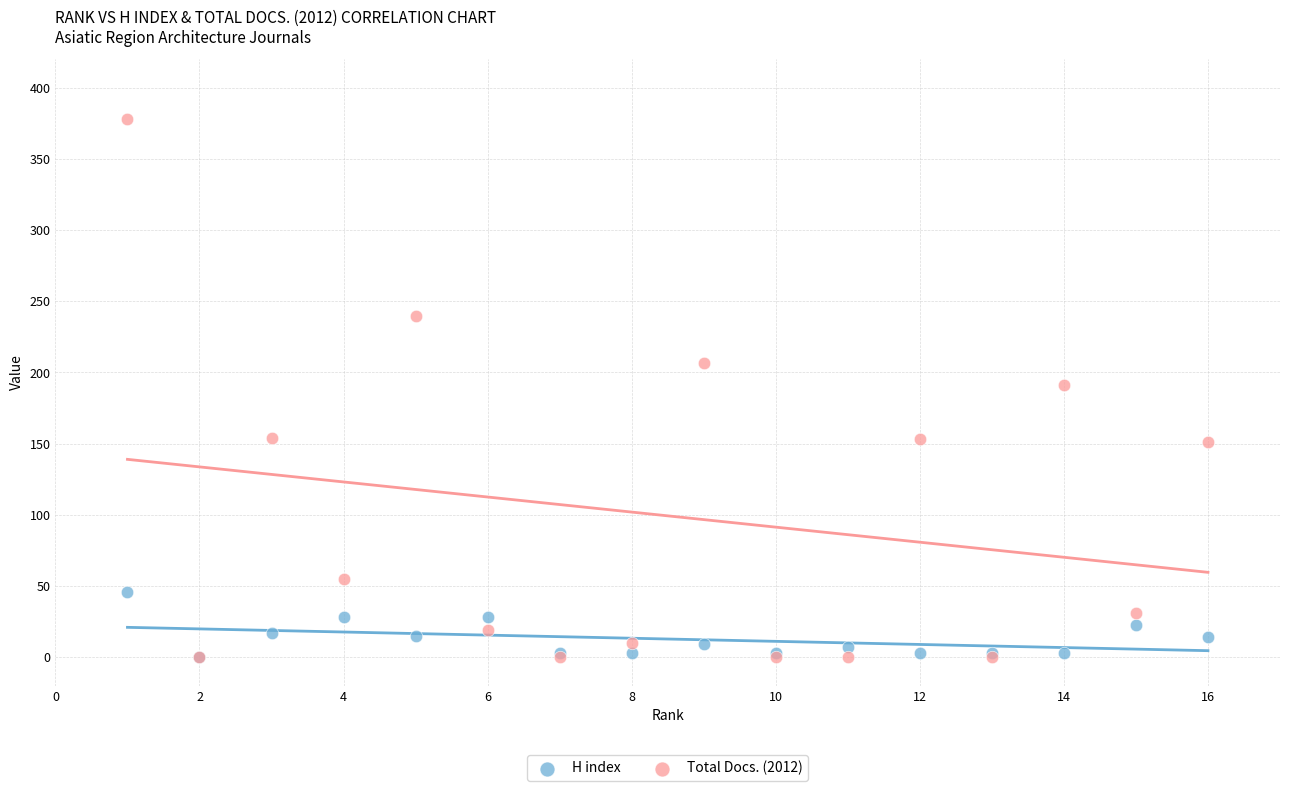

Which series contains the highest Y value?

Total Docs. (2012)